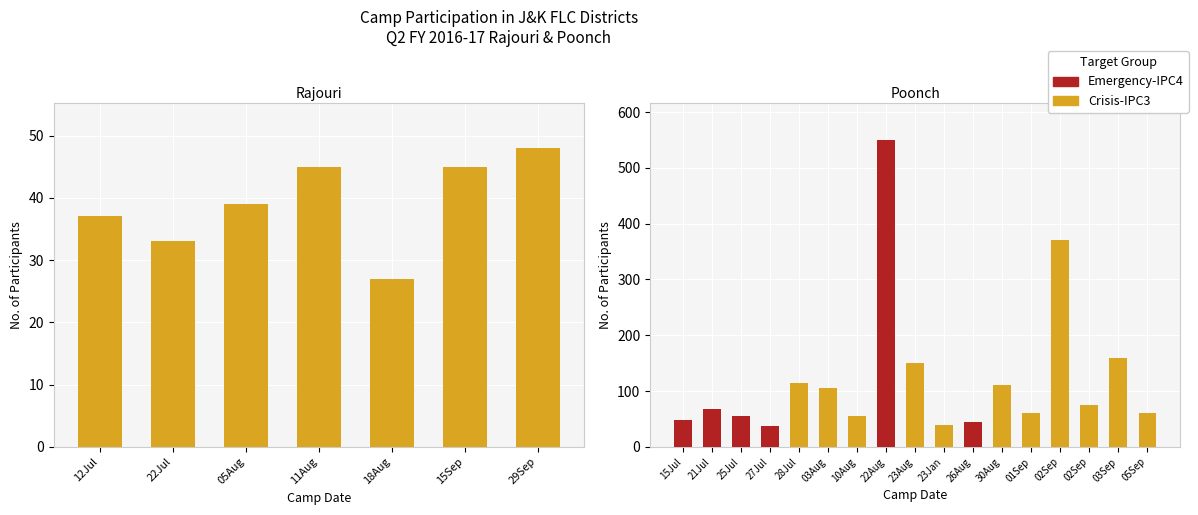

How many groups of bars are there?

24